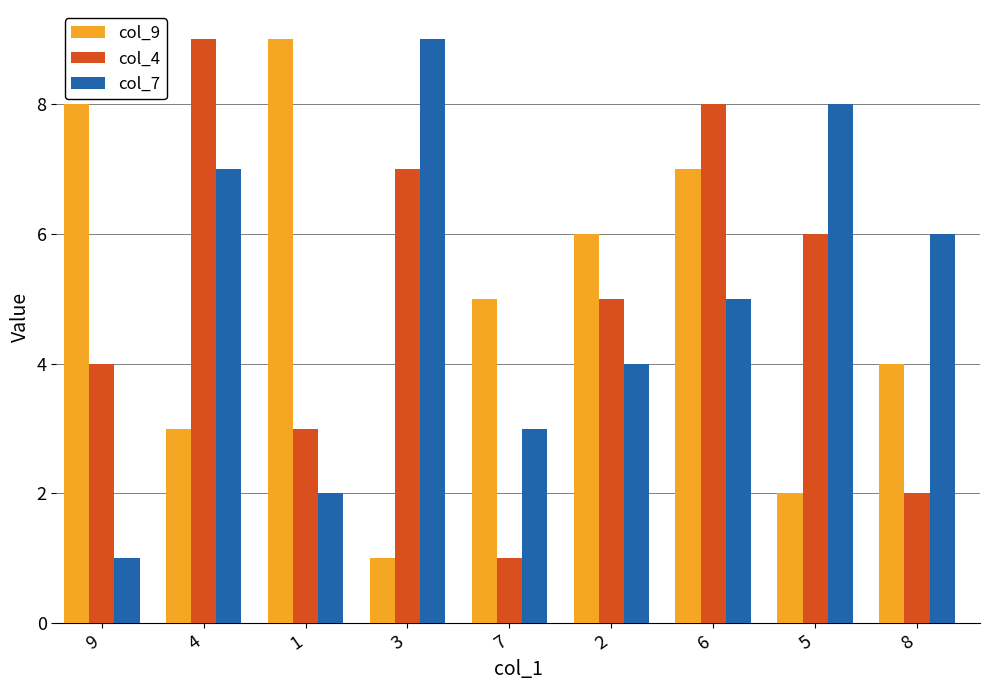

What are all the series names shown in the legend?

col_9, col_4, col_7